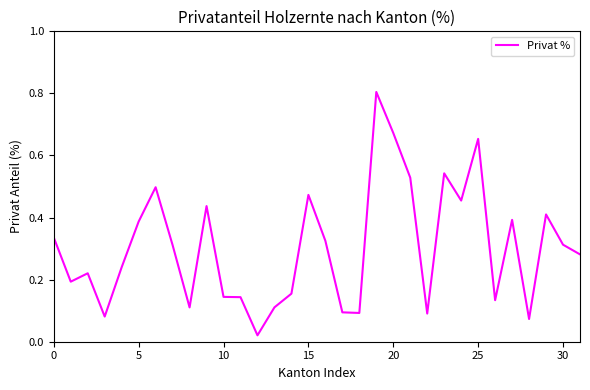

What is the difference between the maximum and minimum values?

0.8